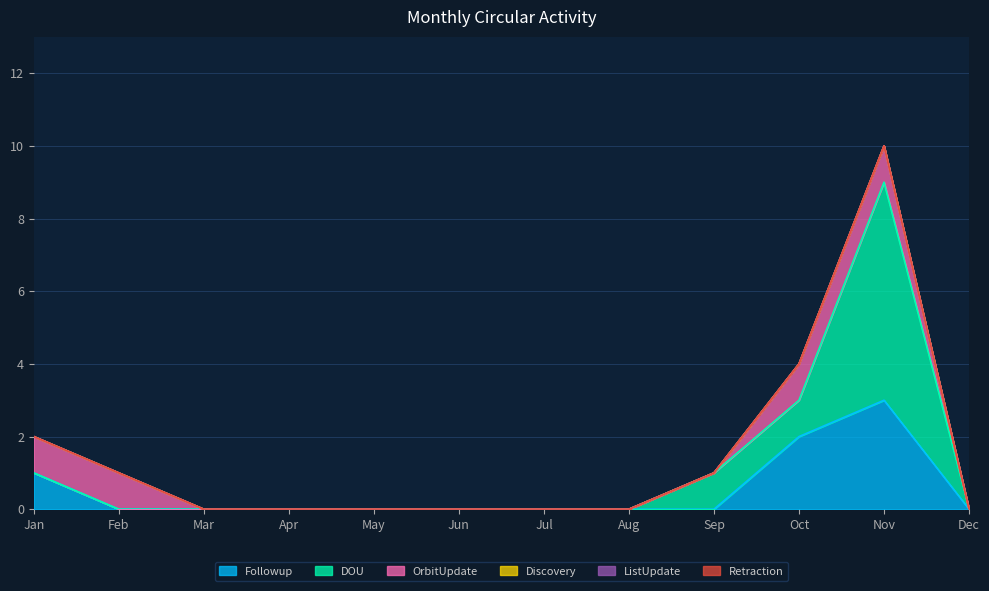

What is the total value across all series at Sep?

1